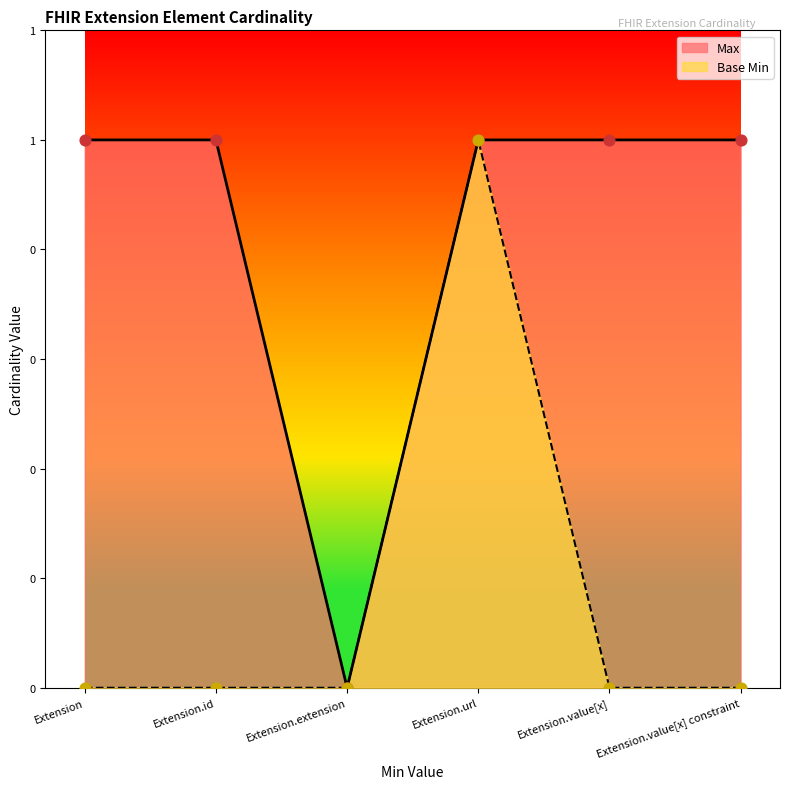

Which series contains the lowest Y value?

Max